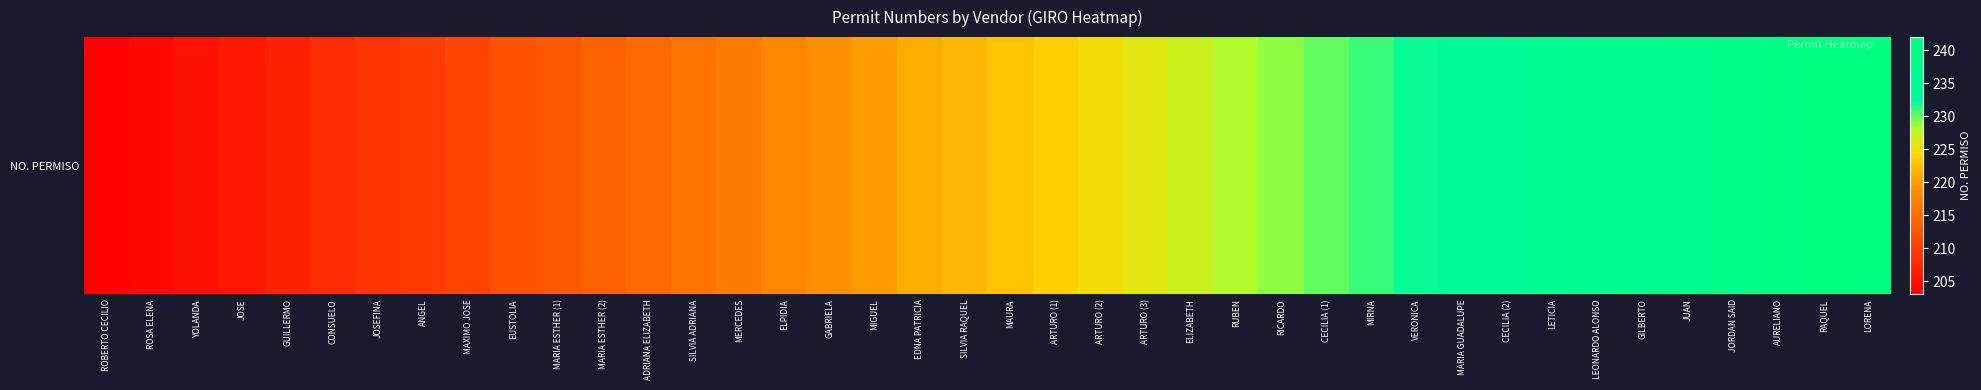

Between VERONICA and LORENA, which is larger?

LORENA